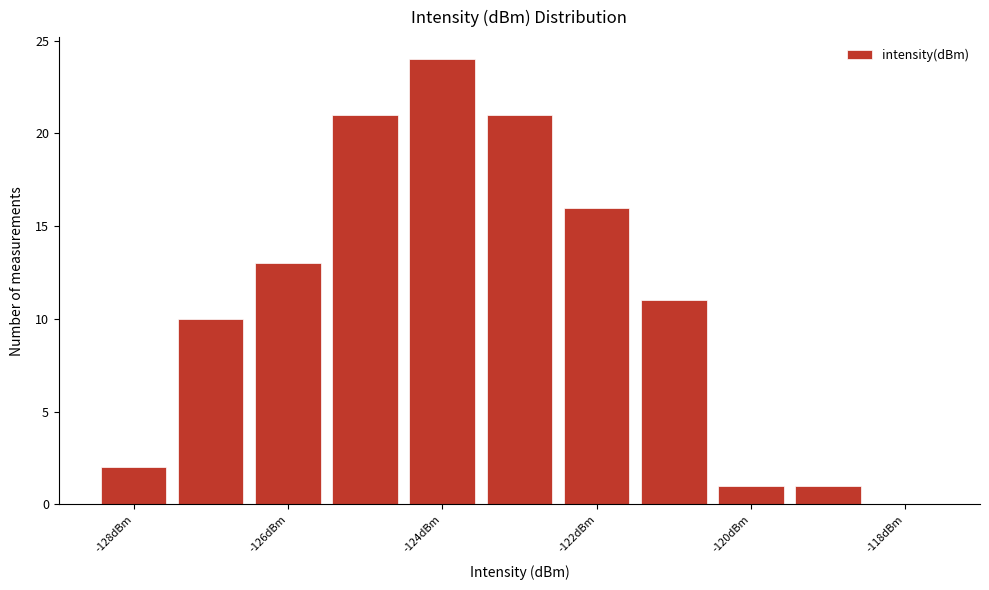

Reading left to right, list every bar in this chart as the range it spans on the x-axis followed by its height. Neither the bar edges nor the heights are printed on the chart, so give them approximately, as read against the axes.

-128.5 to -127.5: 2
-127.5 to -126.5: 10
-126.5 to -125.5: 13
-125.5 to -124.5: 21
-124.5 to -123.5: 24
-123.5 to -122.5: 21
-122.5 to -121.5: 16
-121.5 to -120.5: 11
-120.5 to -119.5: 1
-119.5 to -118.5: 1
-118.5 to -117.5: 0